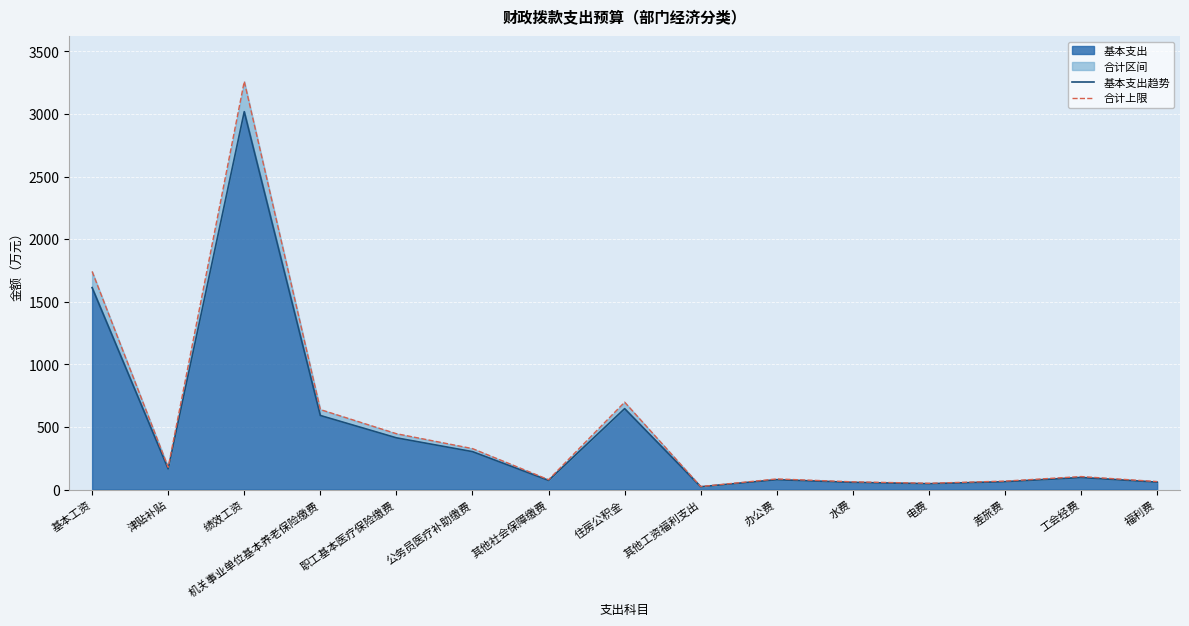

Is the value of 合计上限 at 津贴补贴 greater than the value of 基本支出趋势 at 绩效工资?

No